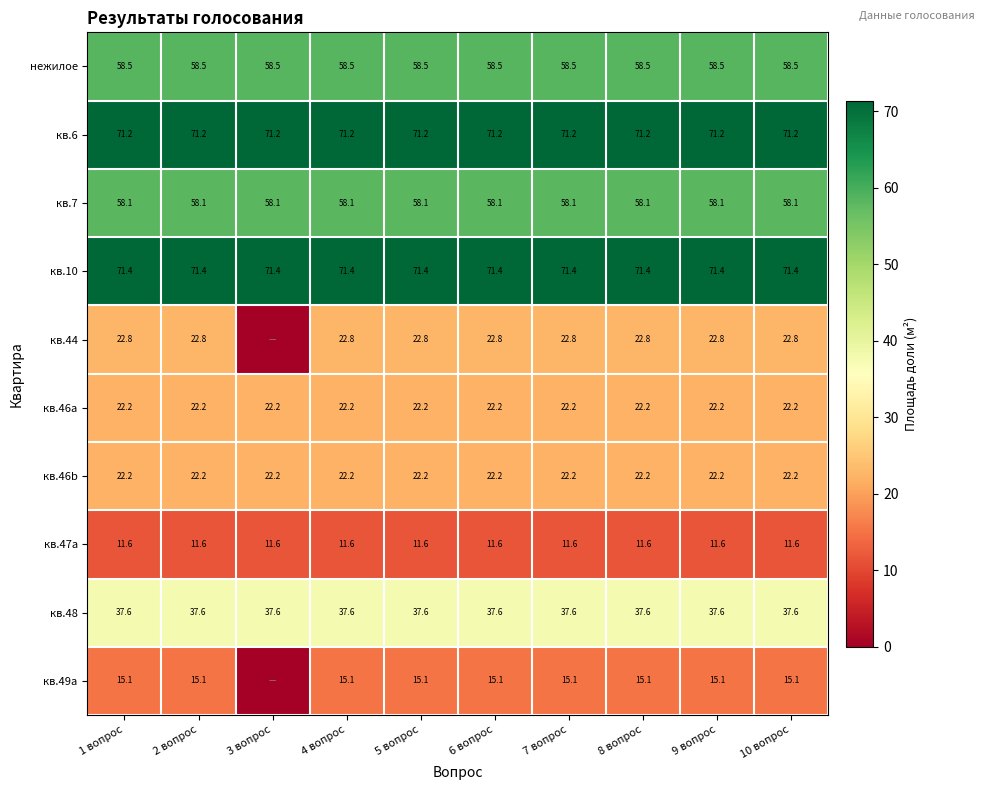

Is the value of нежилое at 1 вопрос greater than the value of кв.44 at 1 вопрос?

Yes